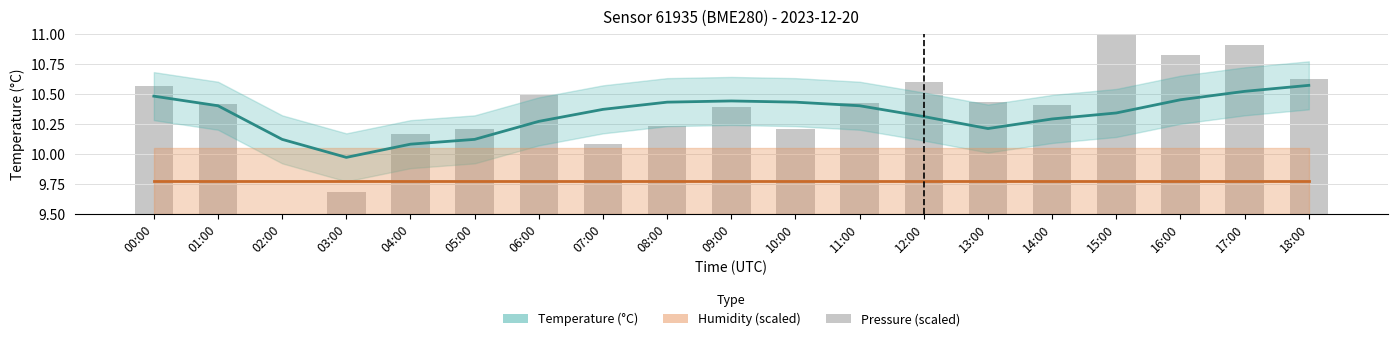

Count the number of categories in the chart.

19